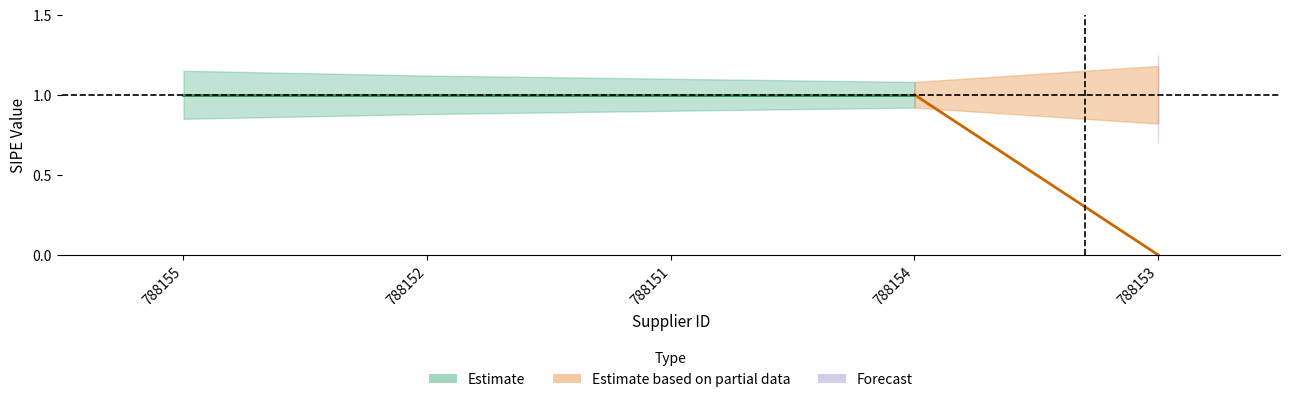

The sipe_value series shows 1.6 at 788155. True or false?

False